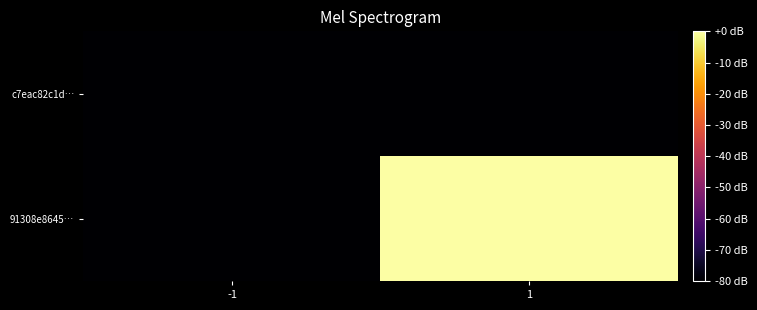

Reading left to right, list all the values displayed in this chart.

c7eac82c1d…: -1=-80	1=-80
91308e8645…: -1=-80	1=0